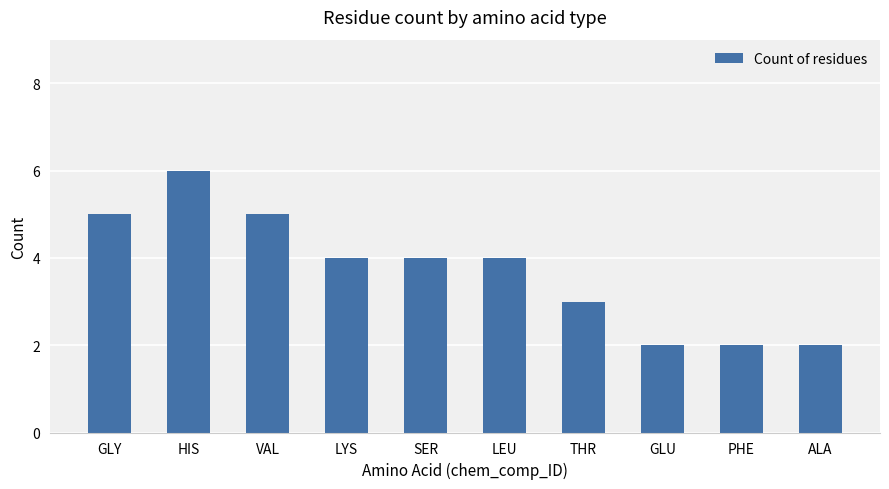

Which has a higher value, LYS or HIS?

HIS